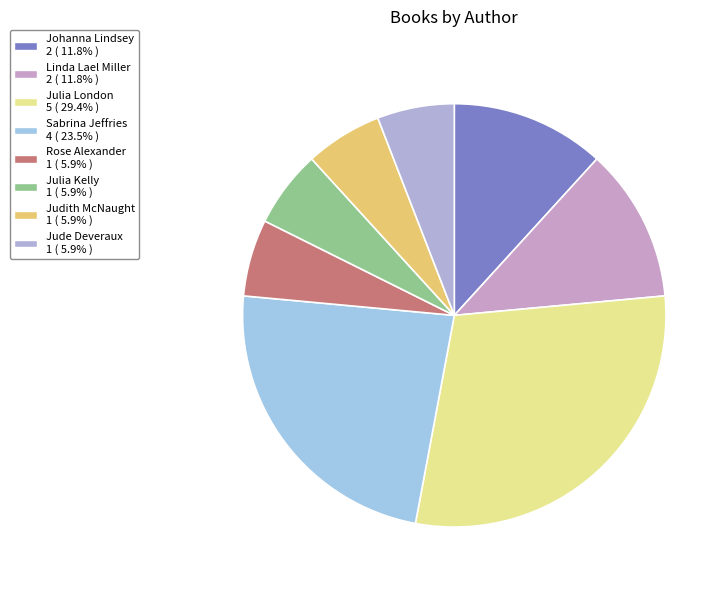

Which category has the biggest portion of the pie?

Julia London